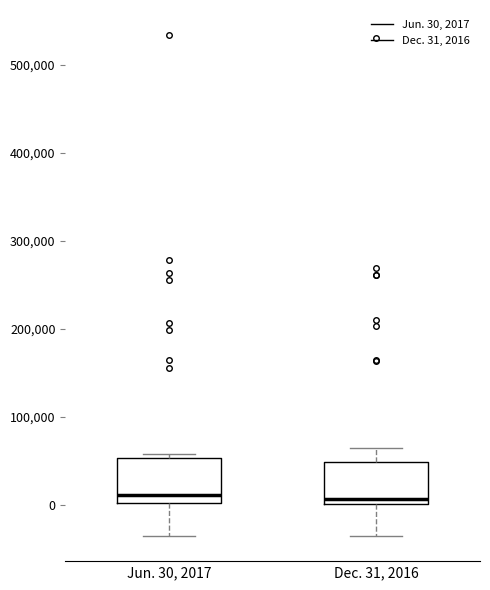

Where does the median line of the box for Jun. 30, 2017 sit on the y-axis? The values are not printed on the chart, so give them approximately, as read against the axis.

10000